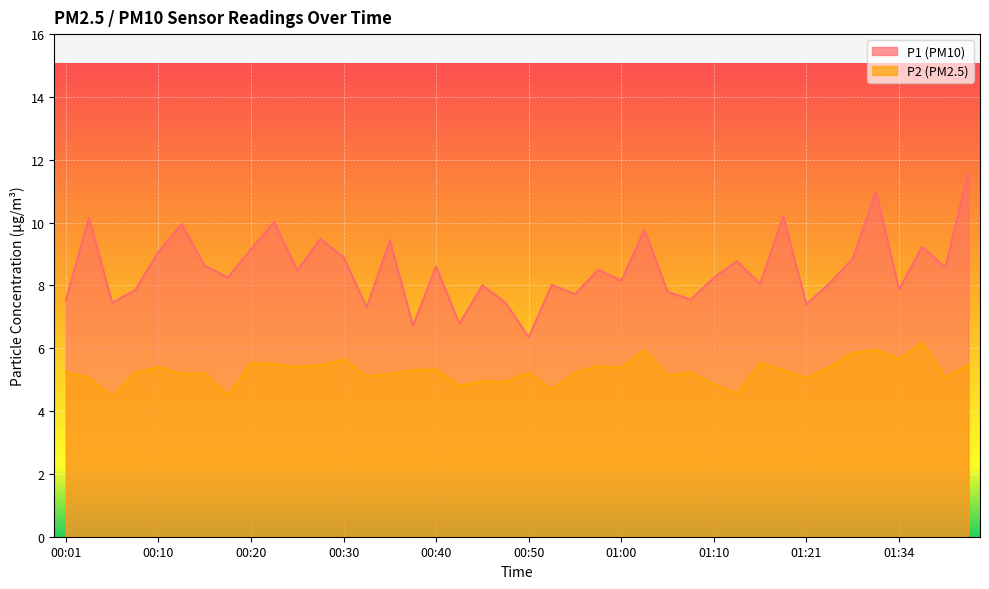

True or false: P2 has a value of 5.3 at 00:40.

True